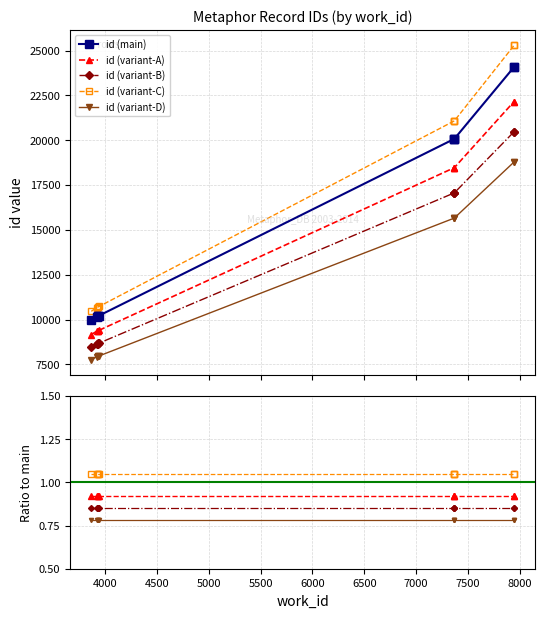

Where is id nearest to the value 17875?

7370